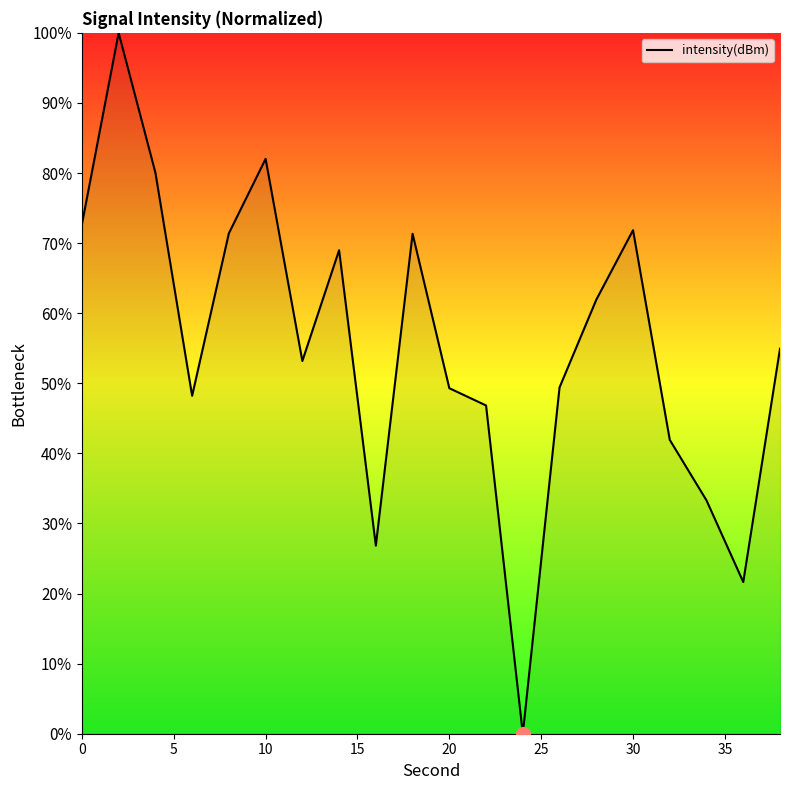

What is the difference between the maximum and minimum values?

100.0